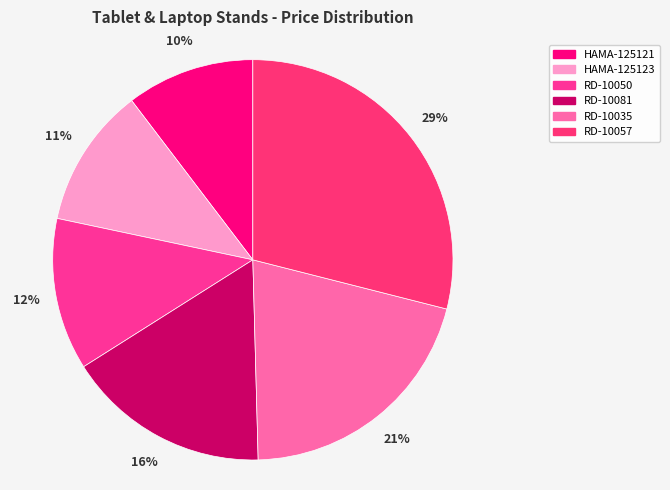

Is it true that RD-10081 is 16% of the pie?

True